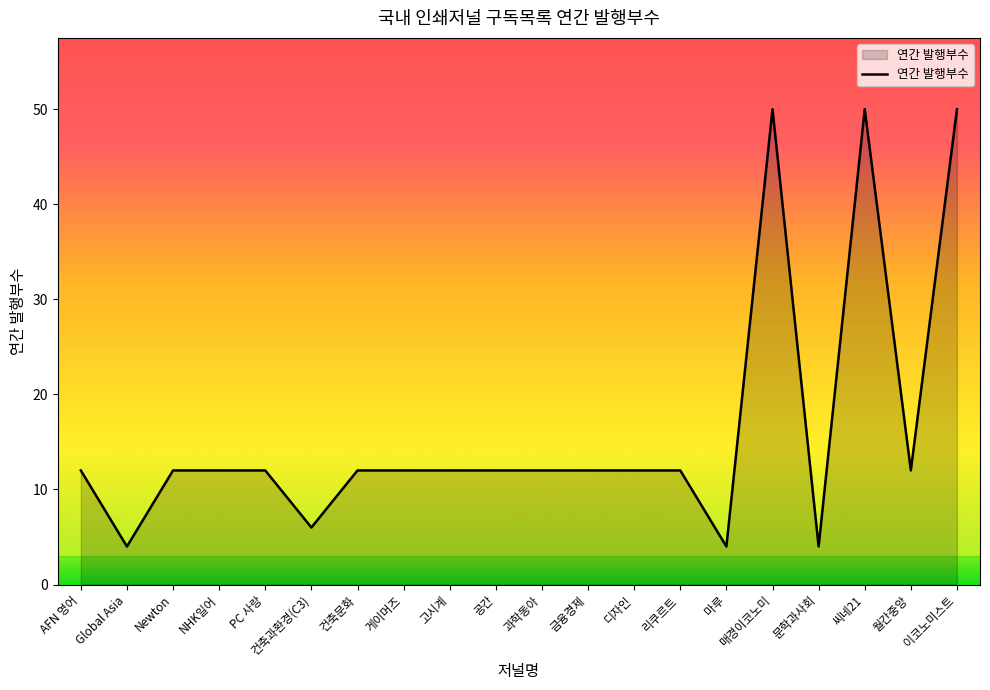

Which has a higher value, 리쿠르트 or 이코노미스트?

이코노미스트